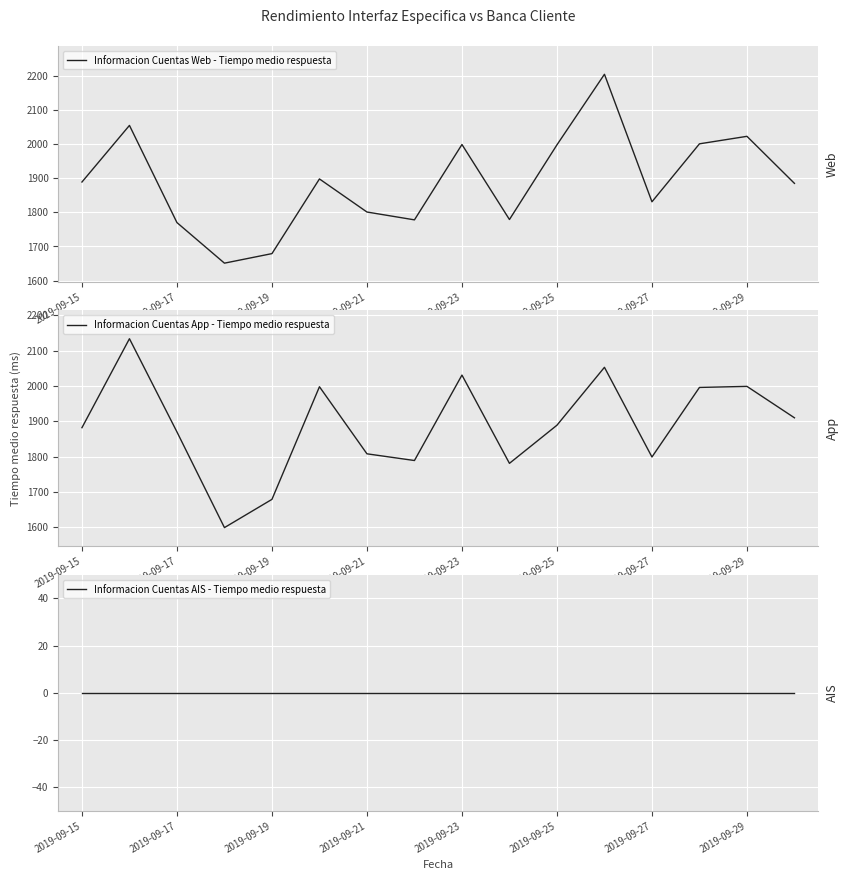

How many lines are shown in the chart?

3